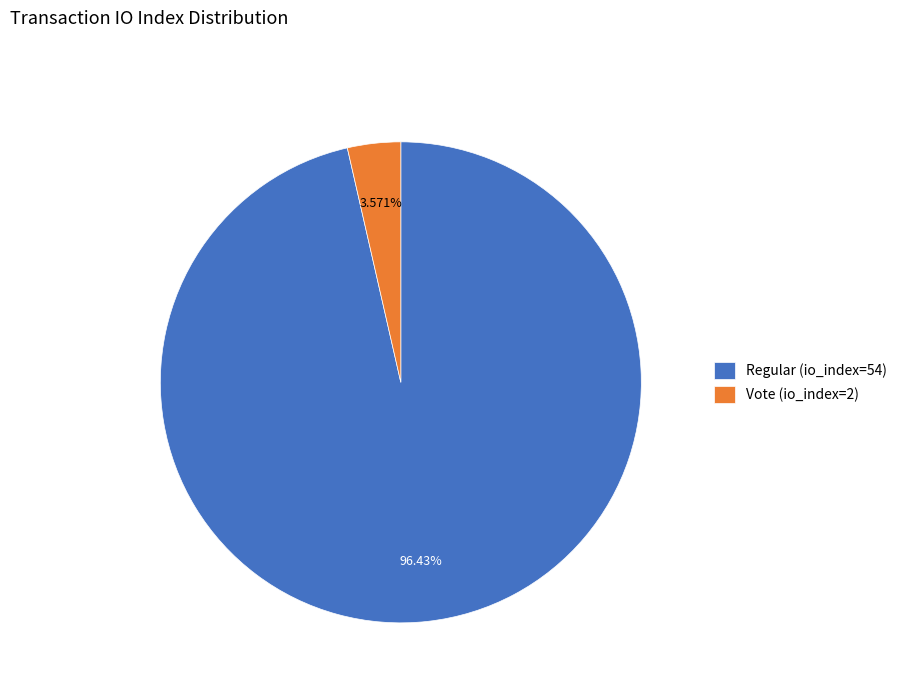

Approximately how many times larger is the value at Regular (io_index=54) compared to Vote (io_index=2)?

27.0